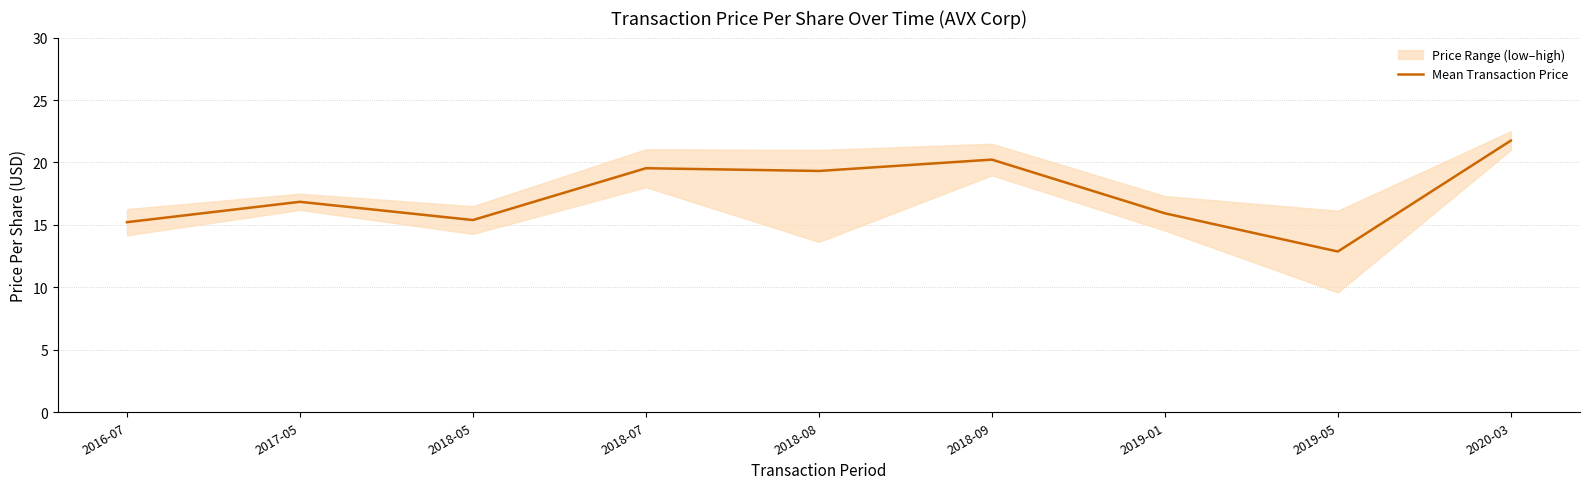

At which category does the chart reach its minimum across all series?

2019-05